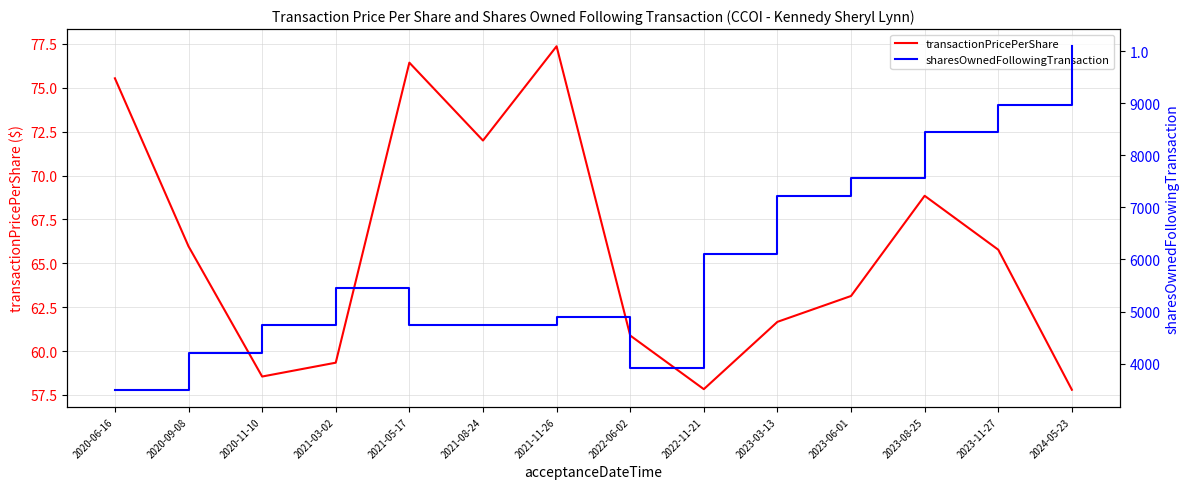

True or false: transactionPricePerShare and sharesOwnedFollowingTransaction cross at least once.

False